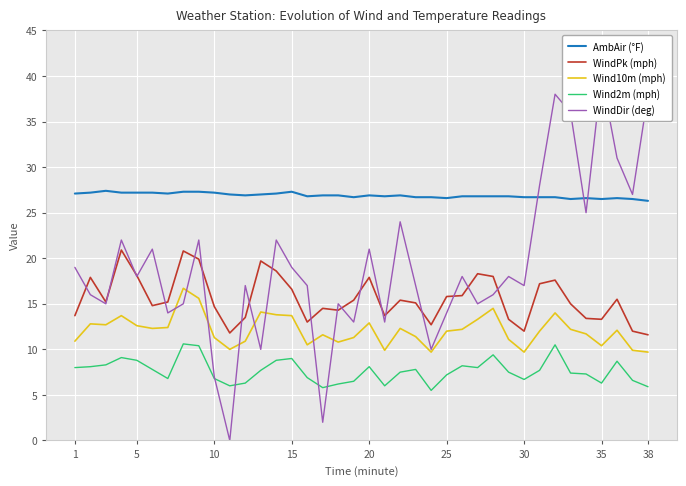

True or false: Wind2m (mph) and WindPk (mph) intersect in this chart.

False